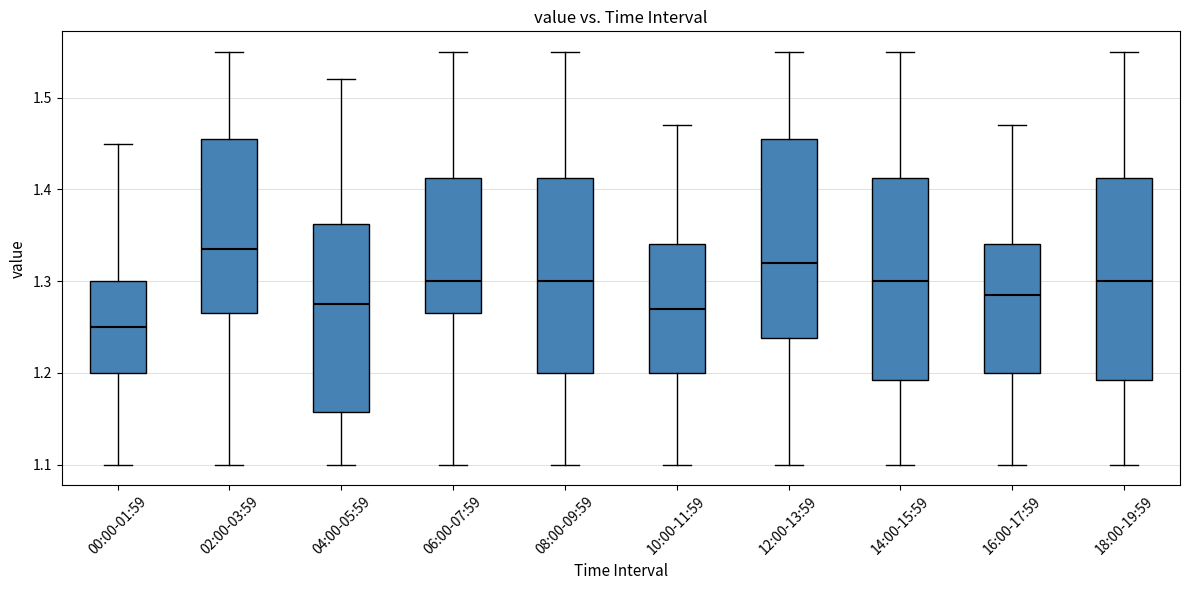

Where does the lower whisker of the box for 06:00-07:59 end on the y-axis? The values are not printed on the chart, so give them approximately, as read against the axis.

1.10